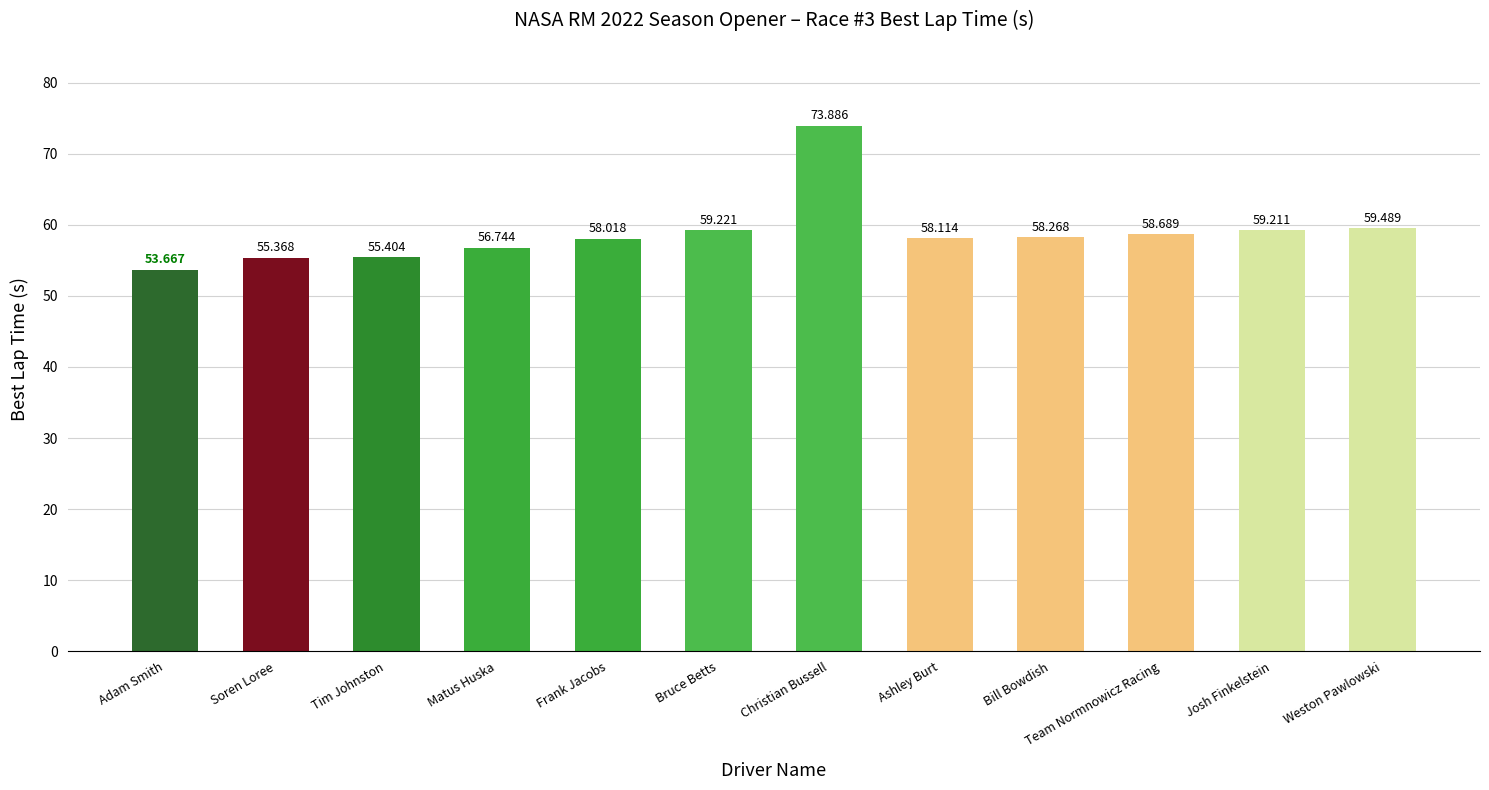

List the labels in order of value, smallest first.

Adam Smith, Soren Loree, Tim Johnston, Matus Huska, Frank Jacobs, Ashley Burt, Bill Bowdish, Team Normnowicz Racing, Josh Finkelstein, Bruce Betts, Weston Pawlowski, Christian Bussell